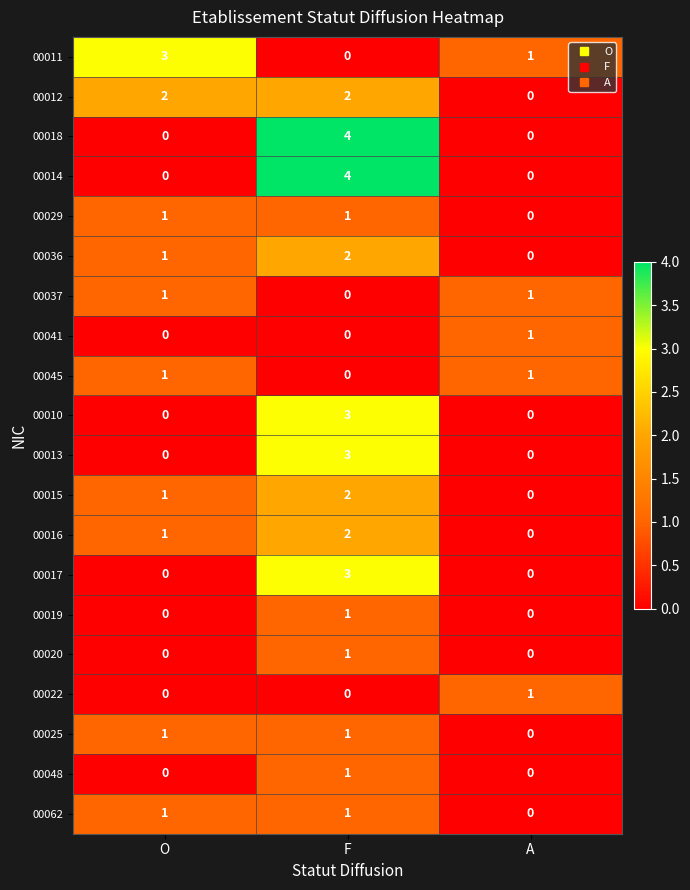

Is it true that 00025 equals 2 at O?

False